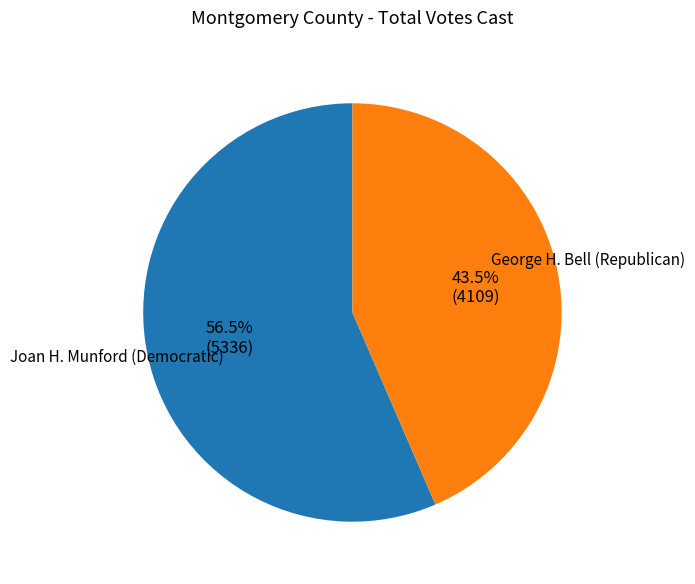

How much of the chart is everything except George H. Bell (Republican)?

56.5%